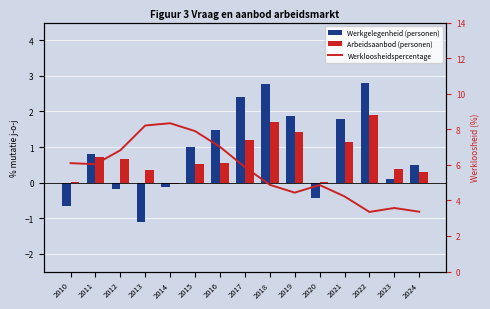

What is the difference between the maximum and minimum values in the Werkloosheidspercentage series?

5.0